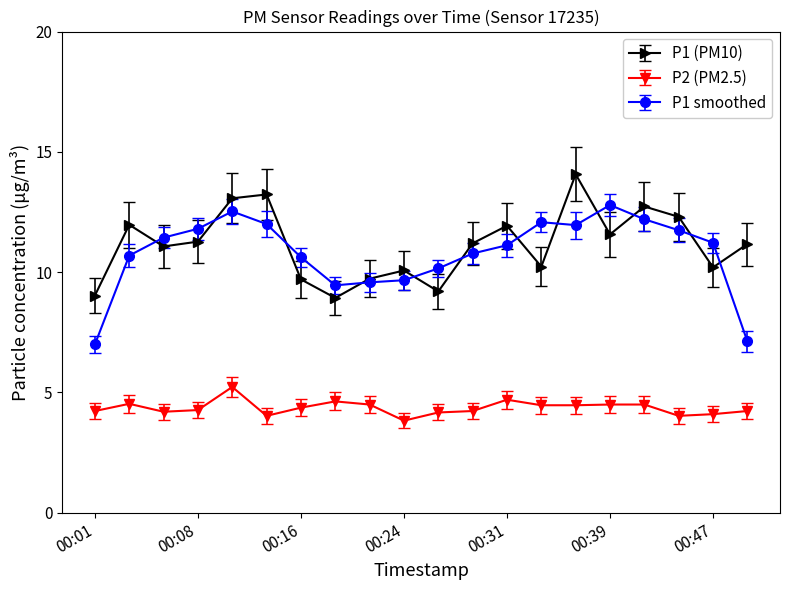

What is the maximum value for P1 (PM10)?

14.1